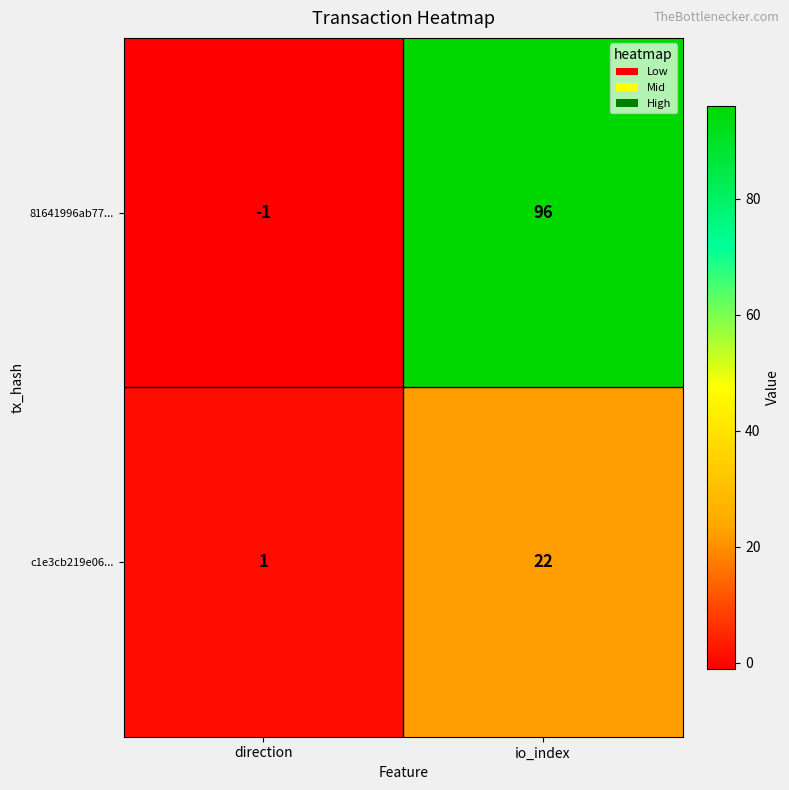

At which category is the sum across all series the highest?

io_index